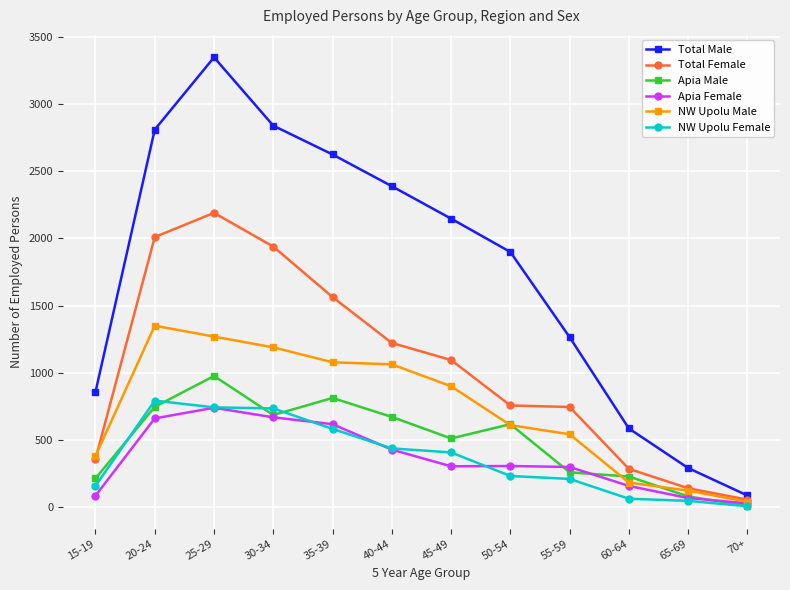

At how many categories does at least one series exceed 1430?

7